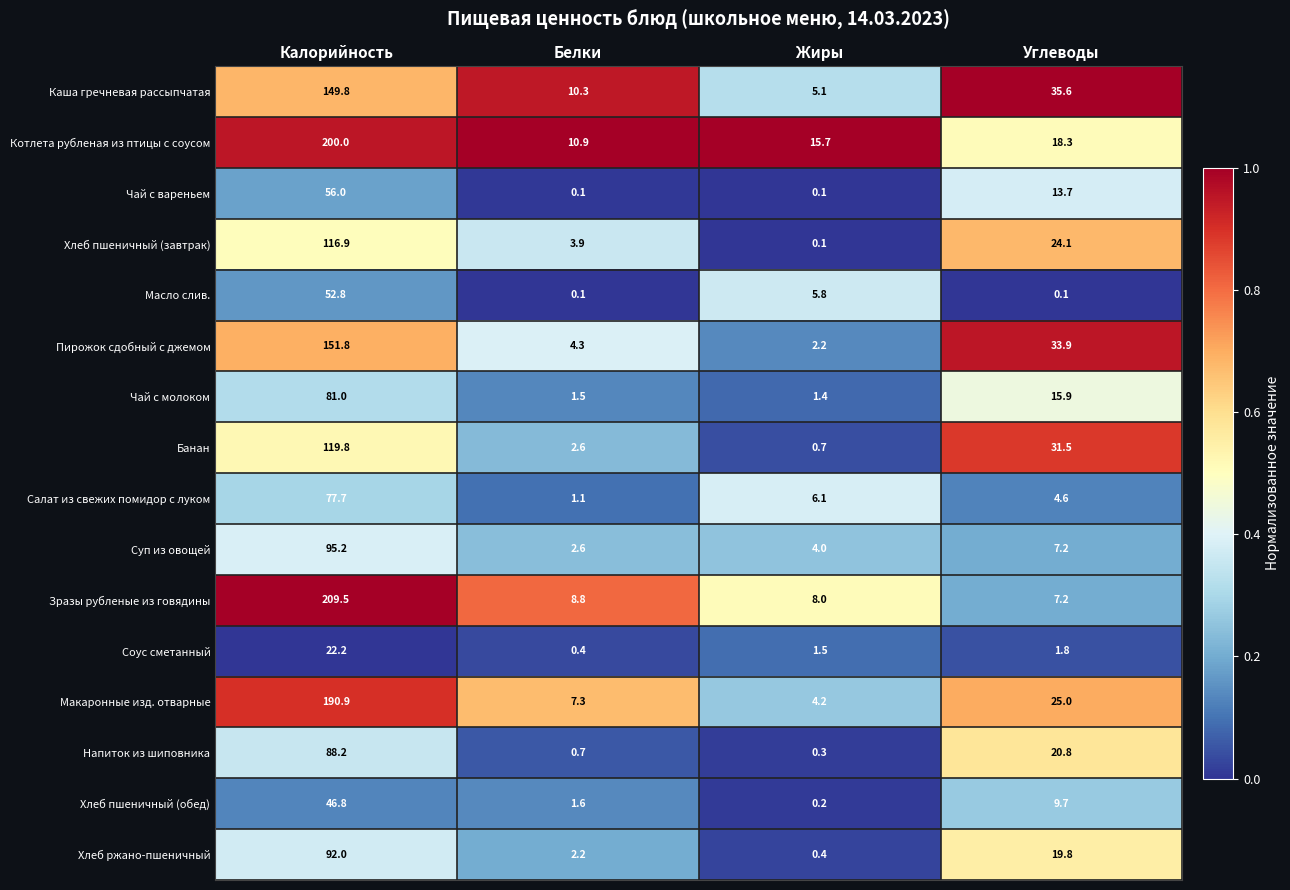

The Котлета рубленая из птицы с соусом series shows 4.8 at Углеводы. True or false?

False